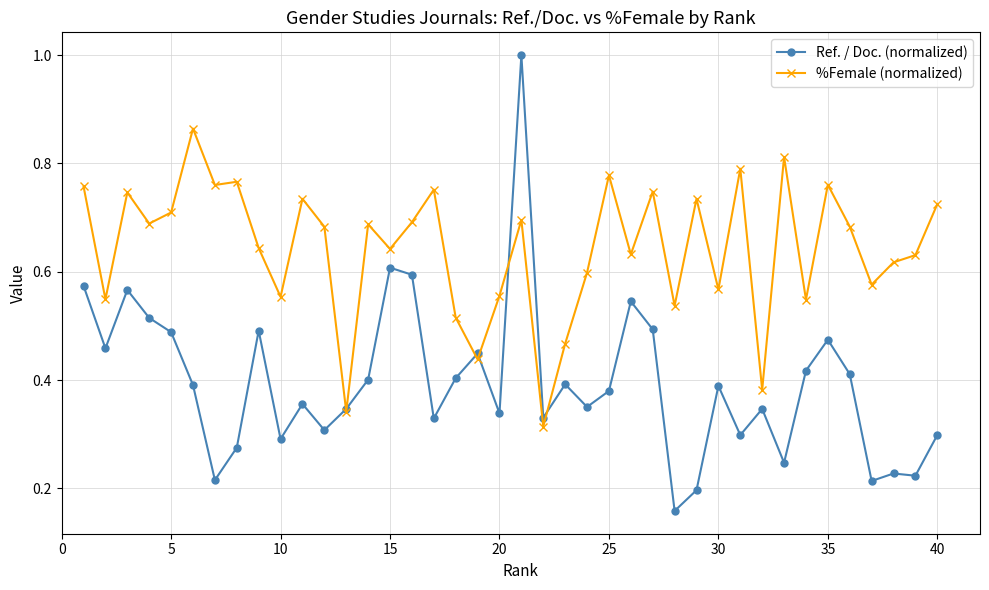

What are all the series names shown in the legend?

Ref. / Doc. (normalized), %Female (normalized)